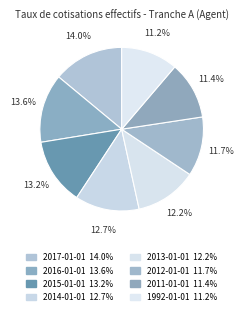

Count the number of slices in the pie.

8